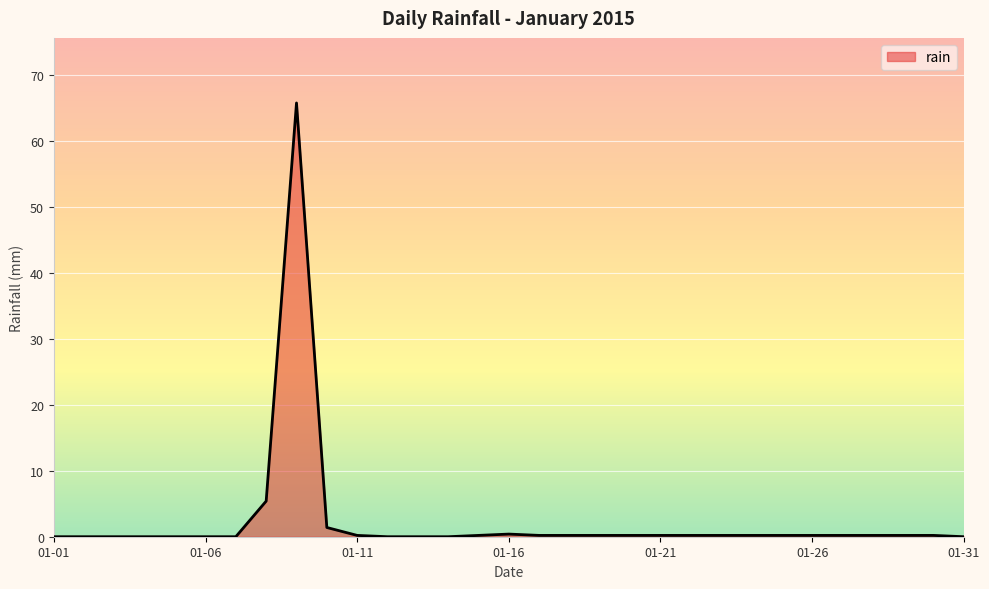

What is the difference between the maximum and minimum values?

65.8